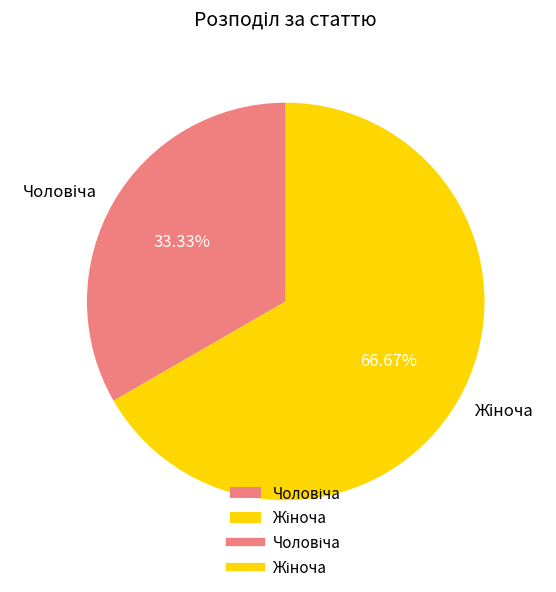

Is there a majority slice in this chart?

Yes